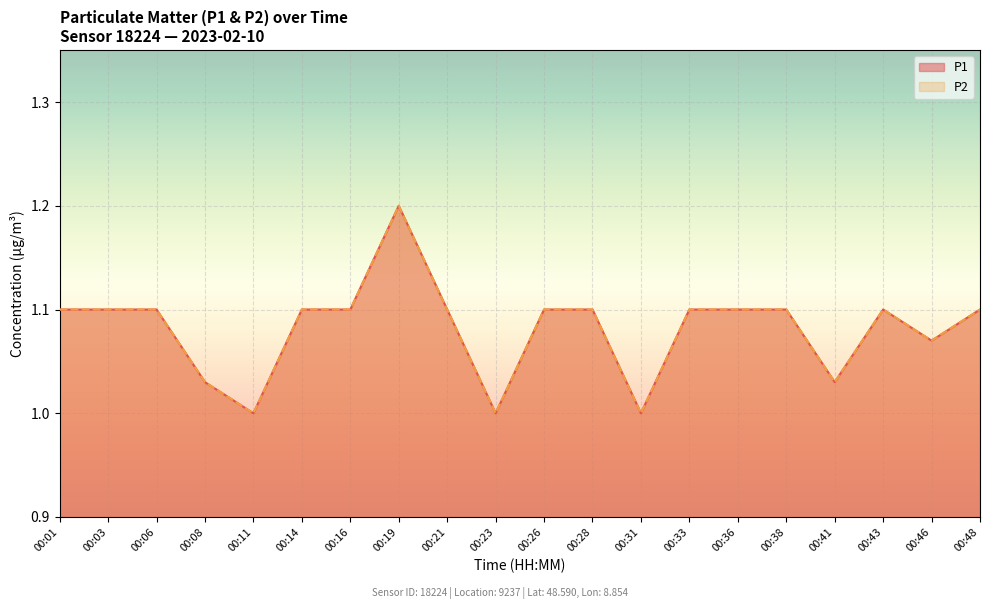

Reading right to left, extract all data points from this chart.

P1: 00:48=1.1	00:46=1.1	00:43=1.1	00:41=1.0	00:38=1.1	00:36=1.1	00:33=1.1	00:31=1.0	00:28=1.1	00:26=1.1	00:23=1.0	00:21=1.1	00:19=1.2	00:16=1.1	00:14=1.1	00:11=1.0	00:08=1.0	00:06=1.1	00:03=1.1	00:01=1.1
P2: 00:48=1.1	00:46=1.1	00:43=1.1	00:41=1.0	00:38=1.1	00:36=1.1	00:33=1.1	00:31=1.0	00:28=1.1	00:26=1.1	00:23=1.0	00:21=1.1	00:19=1.2	00:16=1.1	00:14=1.1	00:11=1.0	00:08=1.0	00:06=1.1	00:03=1.1	00:01=1.1